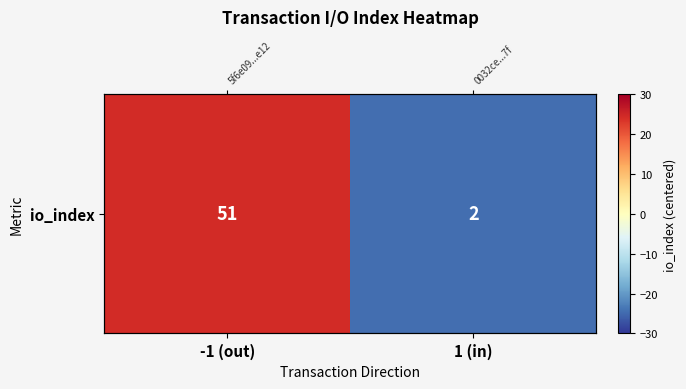

Reading left to right, list all the values displayed in this chart.

24.5	-24.5